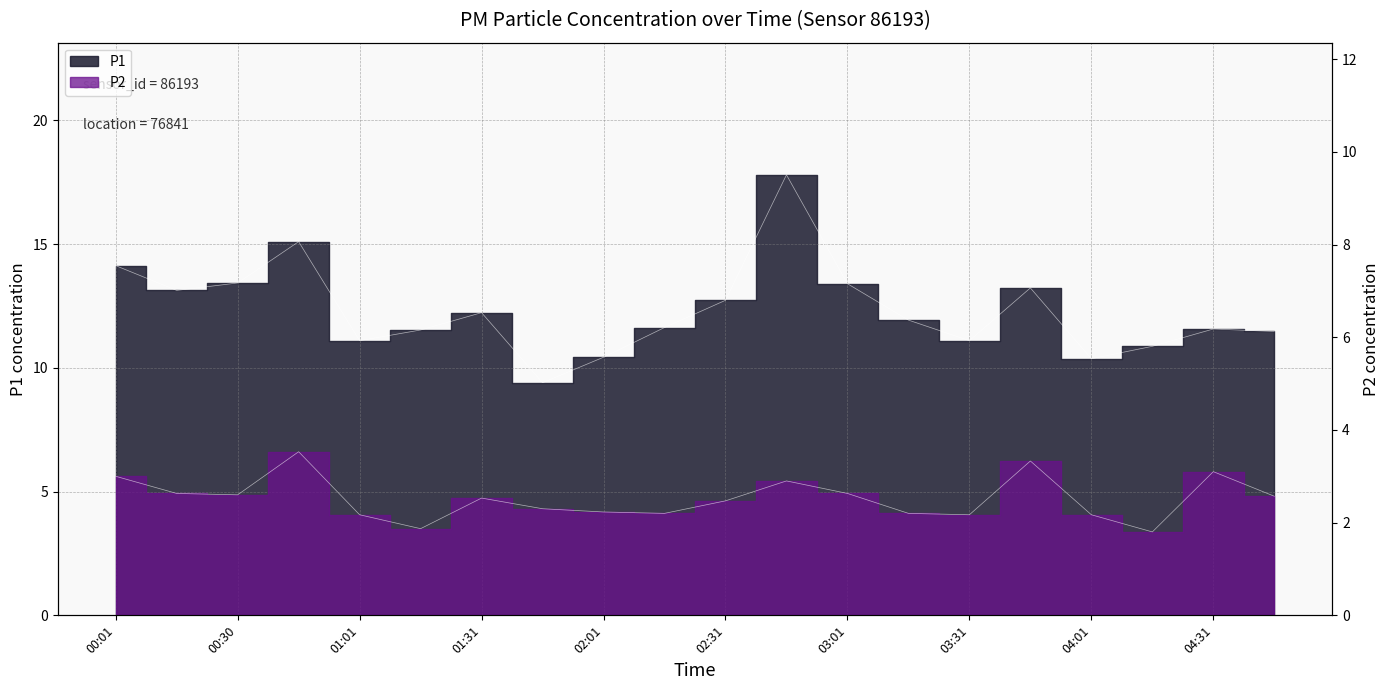

The value of P2 at 04:16 is 0.6. True or false?

False